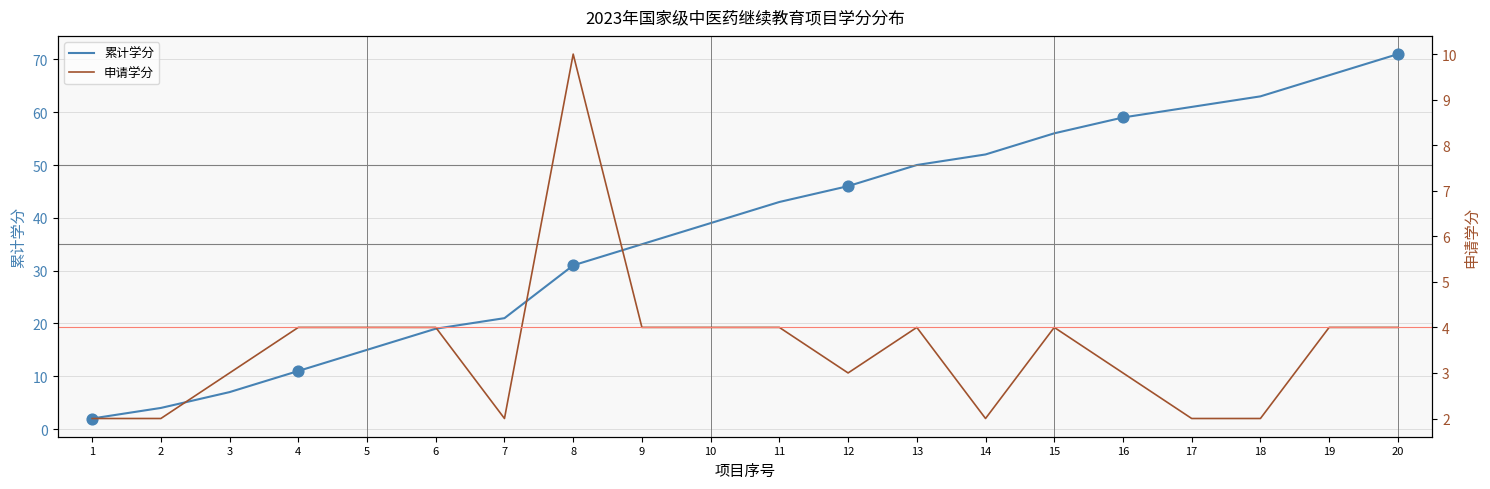

Is the value of 累计学分 at 17 greater than the value of 申请学分 at 4?

Yes